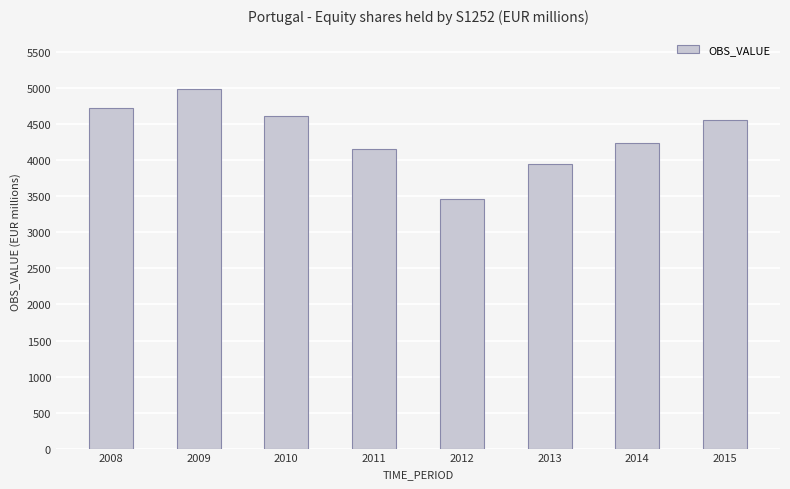

Rank the categories by value from highest to lowest.

2009, 2008, 2010, 2015, 2014, 2011, 2013, 2012